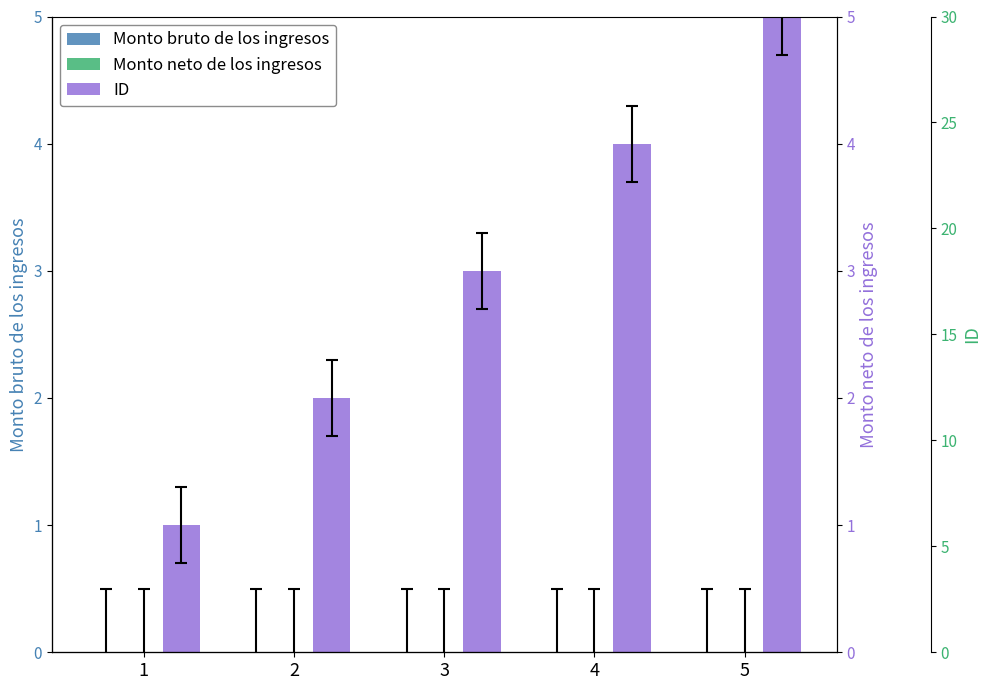

Between 4 and 5, which series saw the biggest shift?

ID